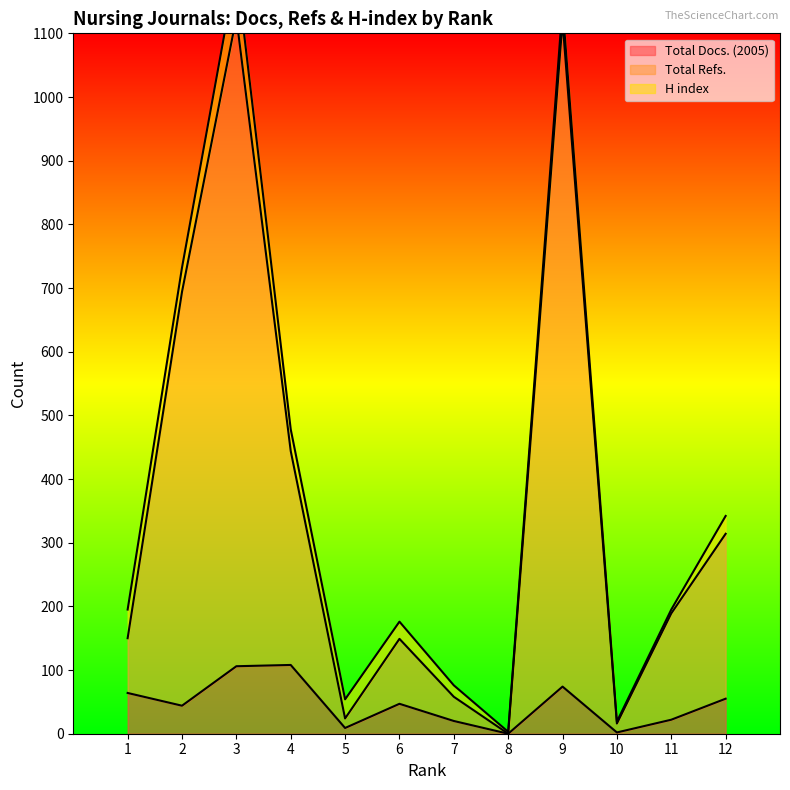

Which series has the largest range (max minus min)?

Total Refs.